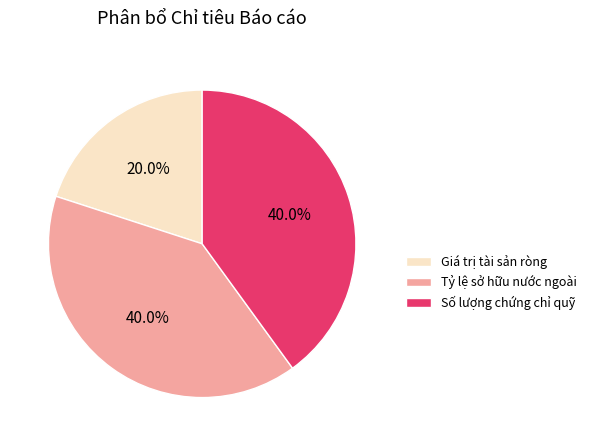

How much of the chart is everything except Giá trị tài sản ròng?

80.0%